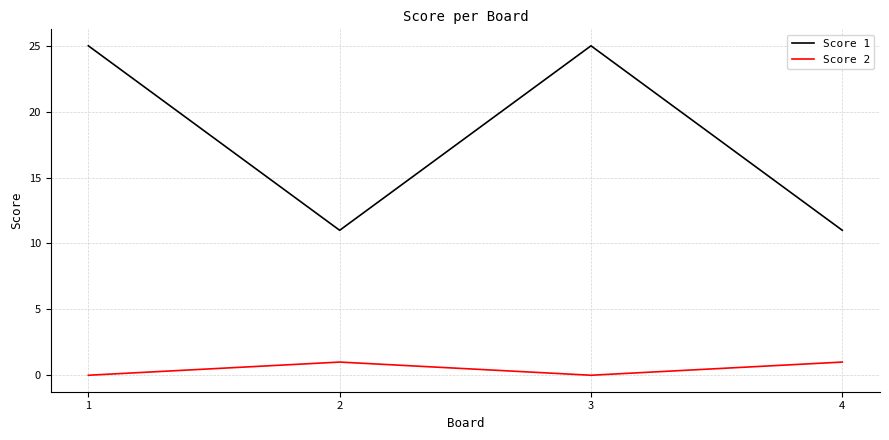

True or false: Score 2 and Score 1 cross at least once.

False